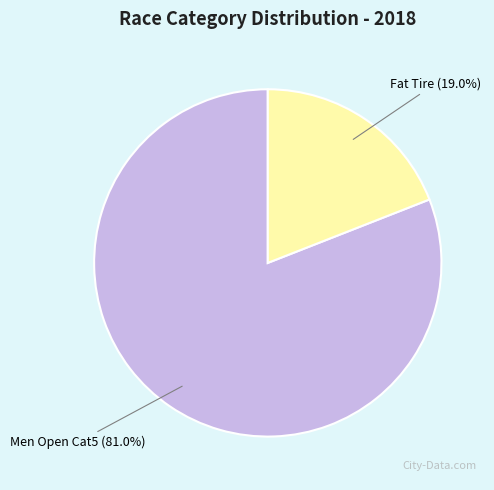

Between Fat Tire and Men Open Cat5, which is larger?

Men Open Cat5